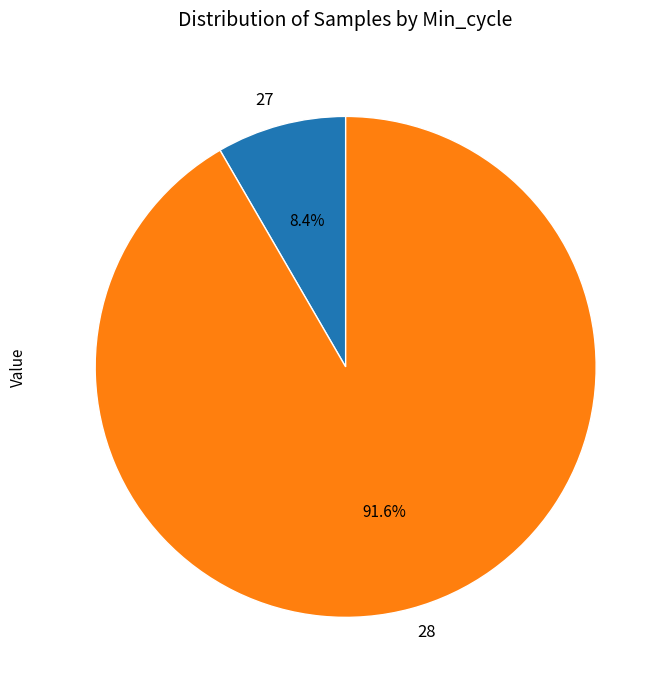

Rank the categories by value from highest to lowest.

28, 27